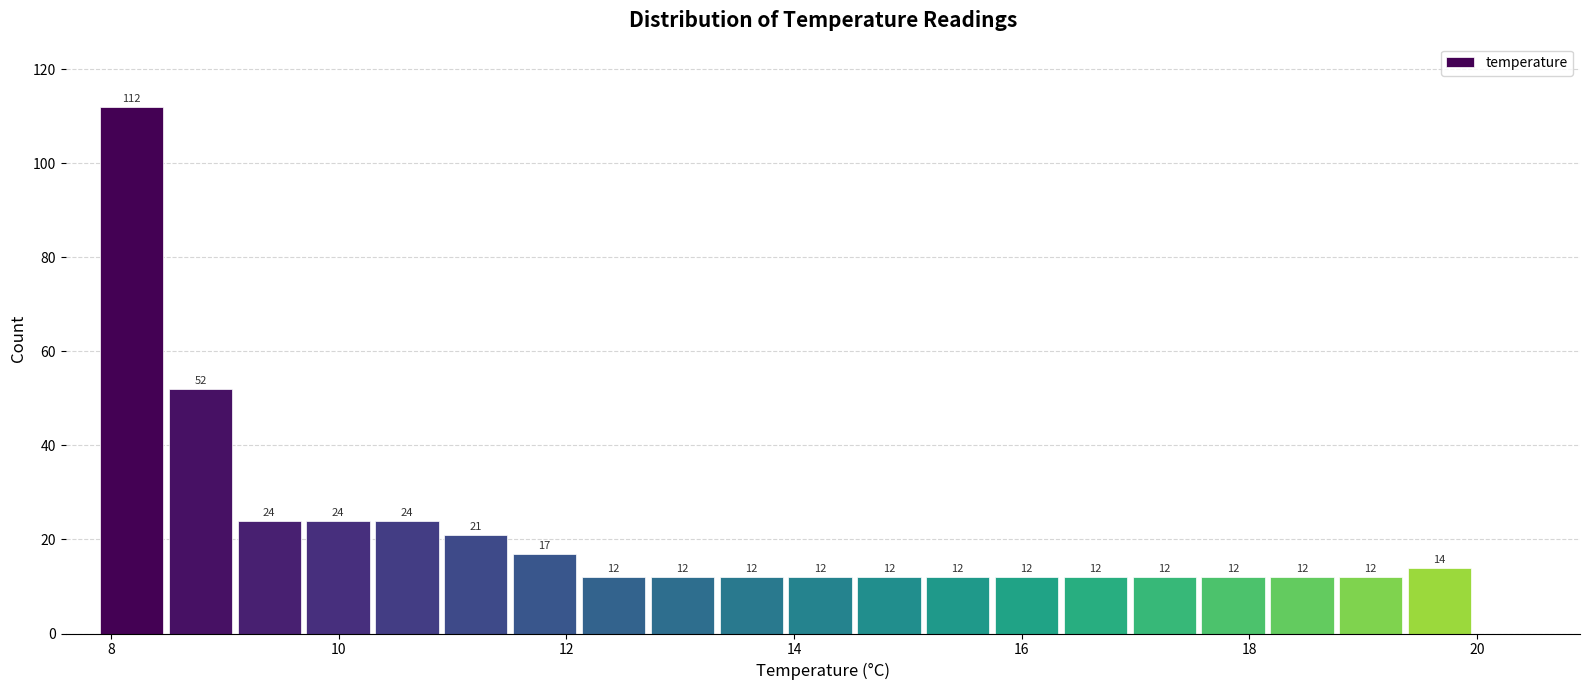

Read against the x-axis, roughly where is the centre of the tallest bar?

8.2